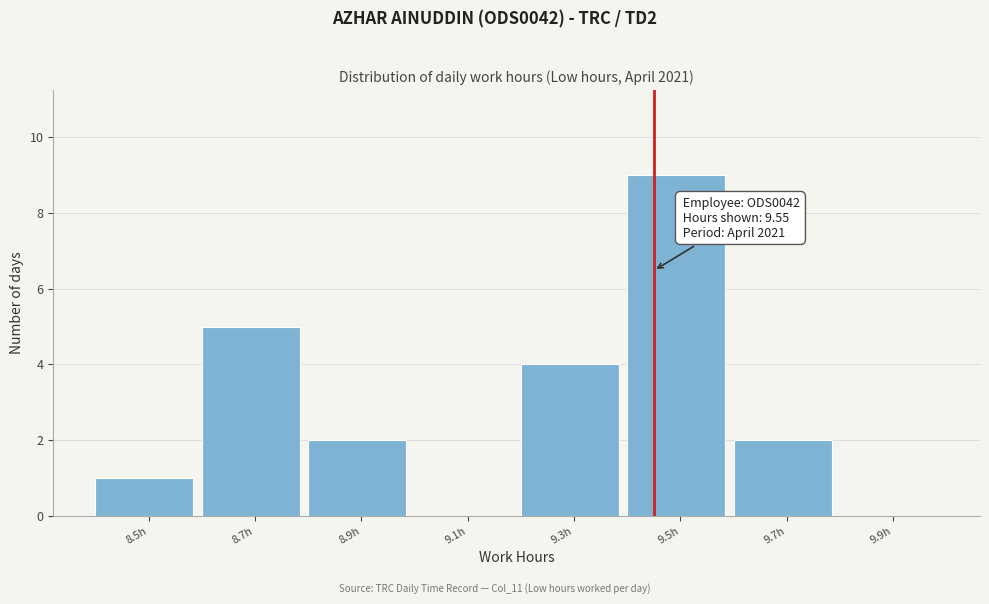

Reading right to left, extract all data points from this chart.

9.9h=0	9.7h=2	9.5h=9	9.3h=4	9.1h=0	8.9h=2	8.7h=5	8.5h=1